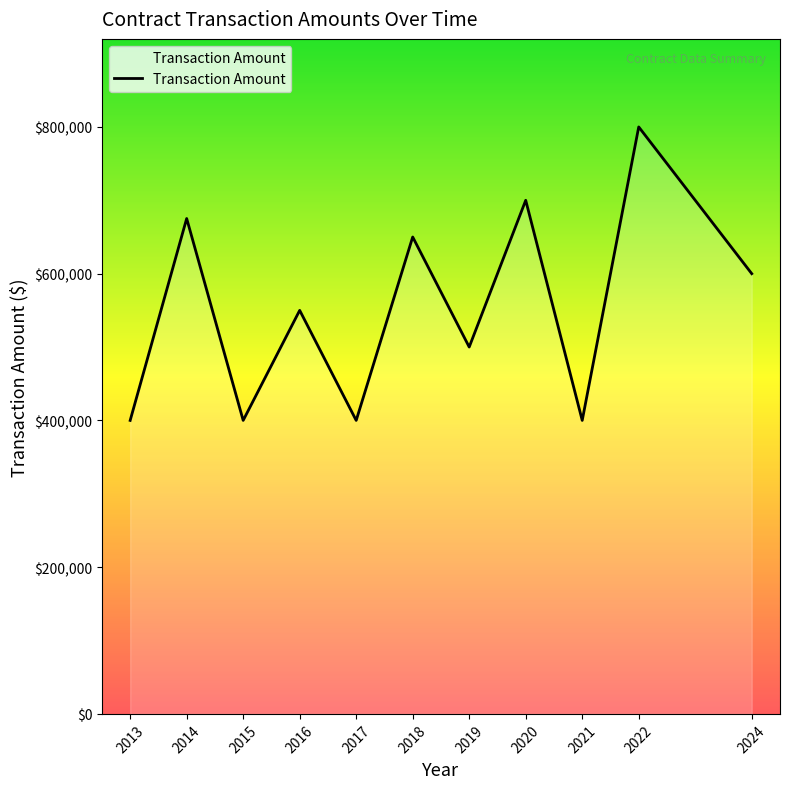

What is the smallest value displayed?

400000